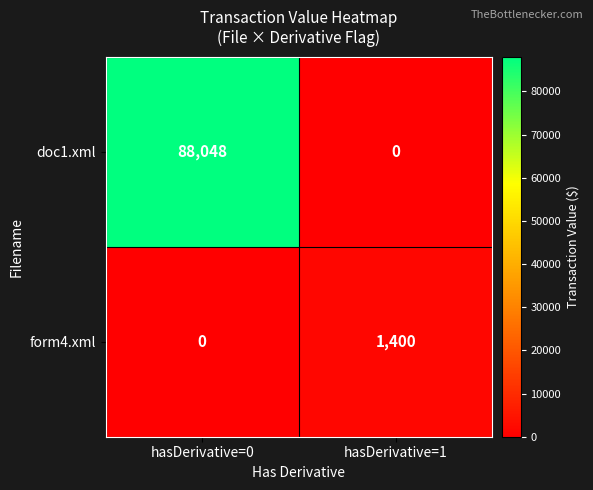

Which series has the largest total across all categories?

doc1.xml